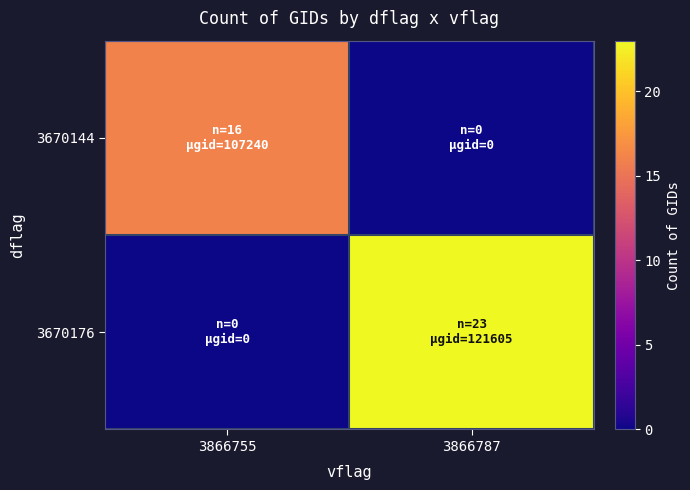

At which category does the chart reach its peak across all series?

3866787